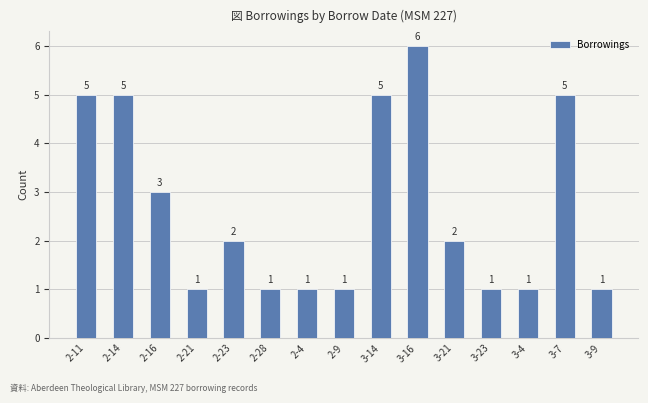

Is it true that the value at 2-21 is 0?

False